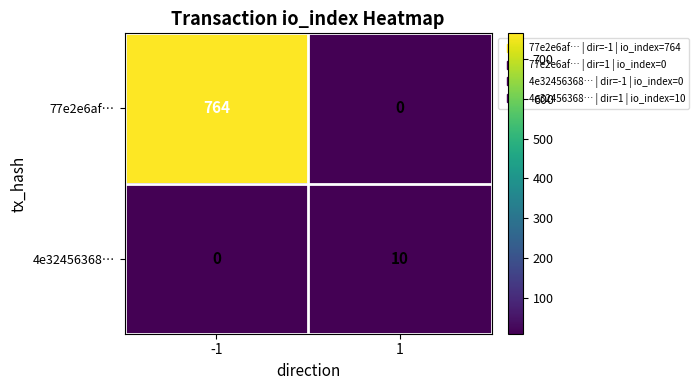

Reading right to left, list all the values displayed in this chart.

77e2e6af…: 0	764
4e32456368…: 10	0